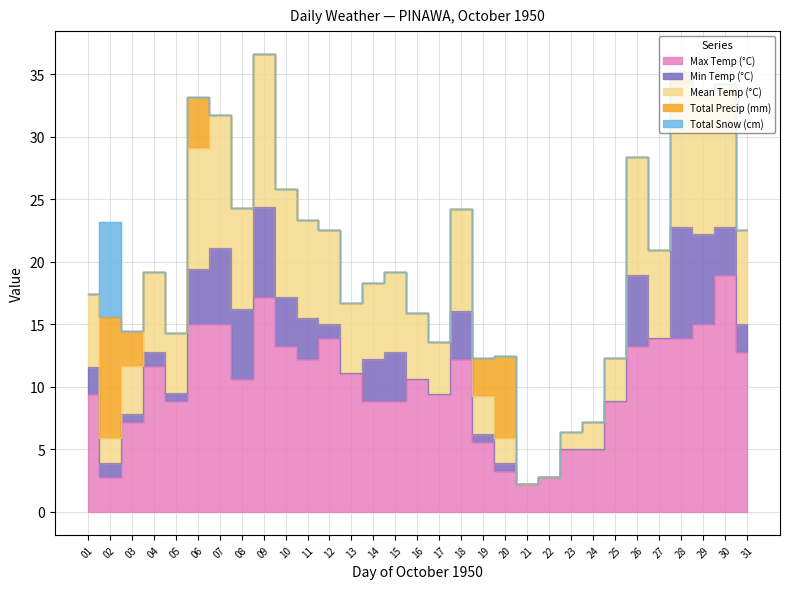

At which category is the sum across all series the highest?

09